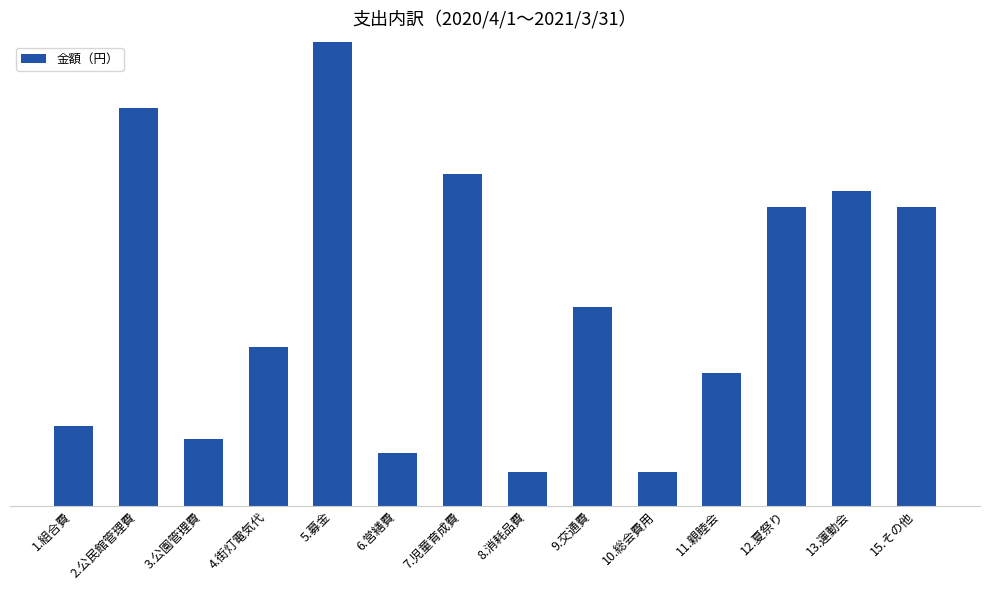

True or false: the data shows 84000 at 5.募金.

True